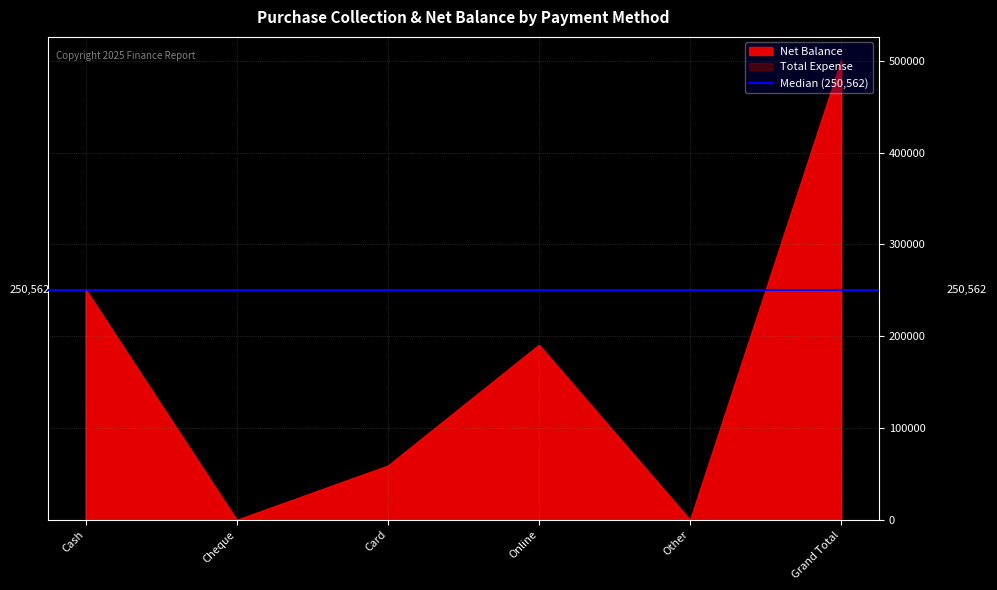

The value of Net Balance at Card is 59125. True or false?

True